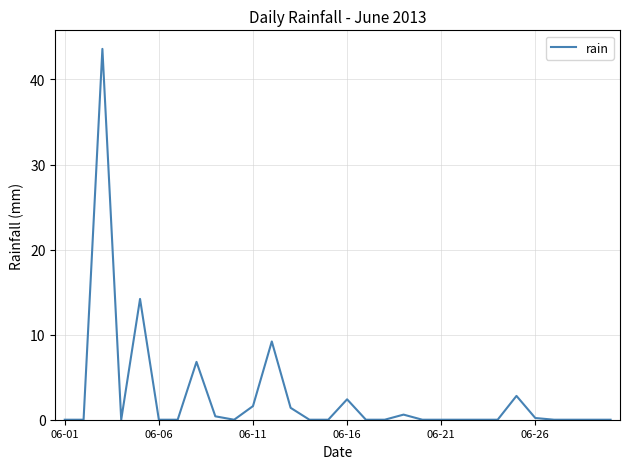

What is the sum of all values?

83.2